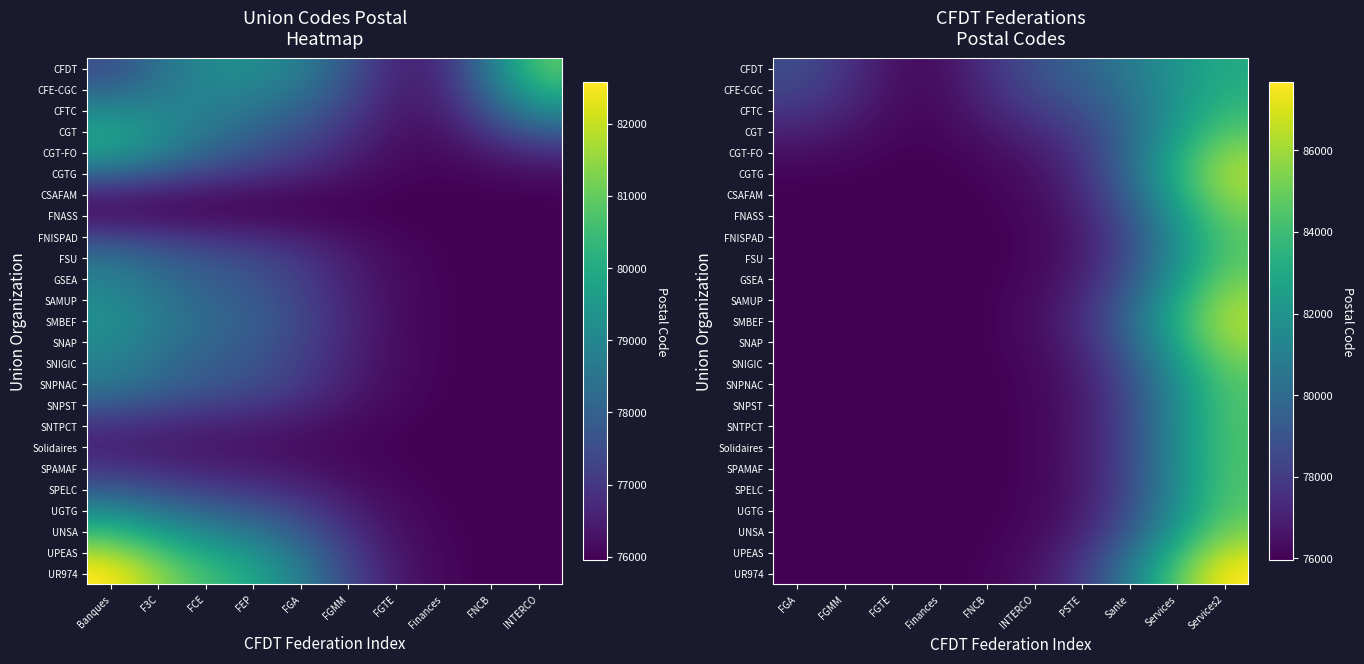

What is the difference between the maximum and second lowest values in the SNIGIC series?

9158.1